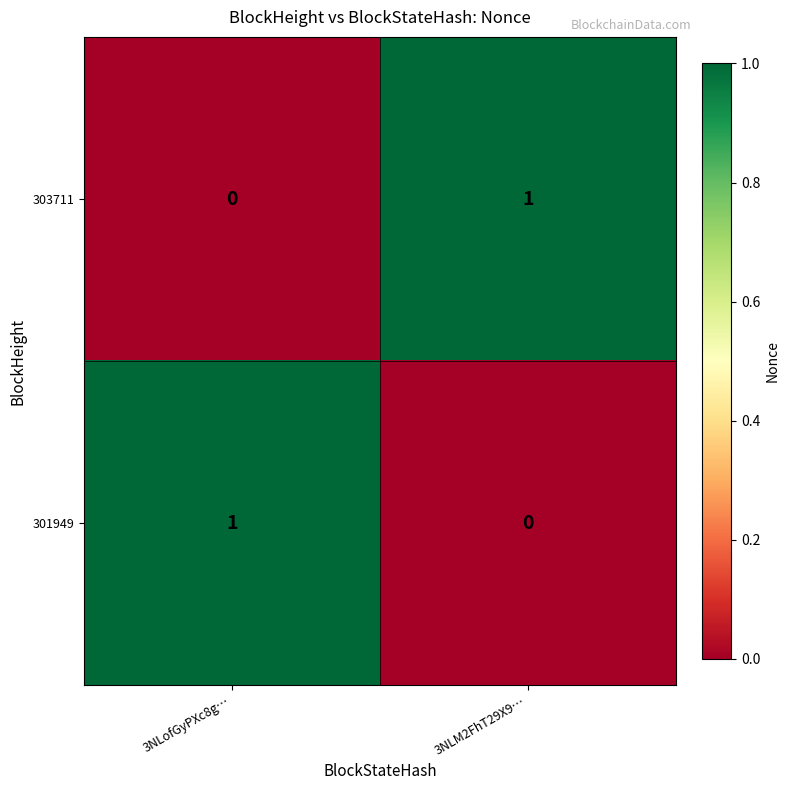

Is it true that 301949 equals 1 at 3NLM2FhT29X9…?

False